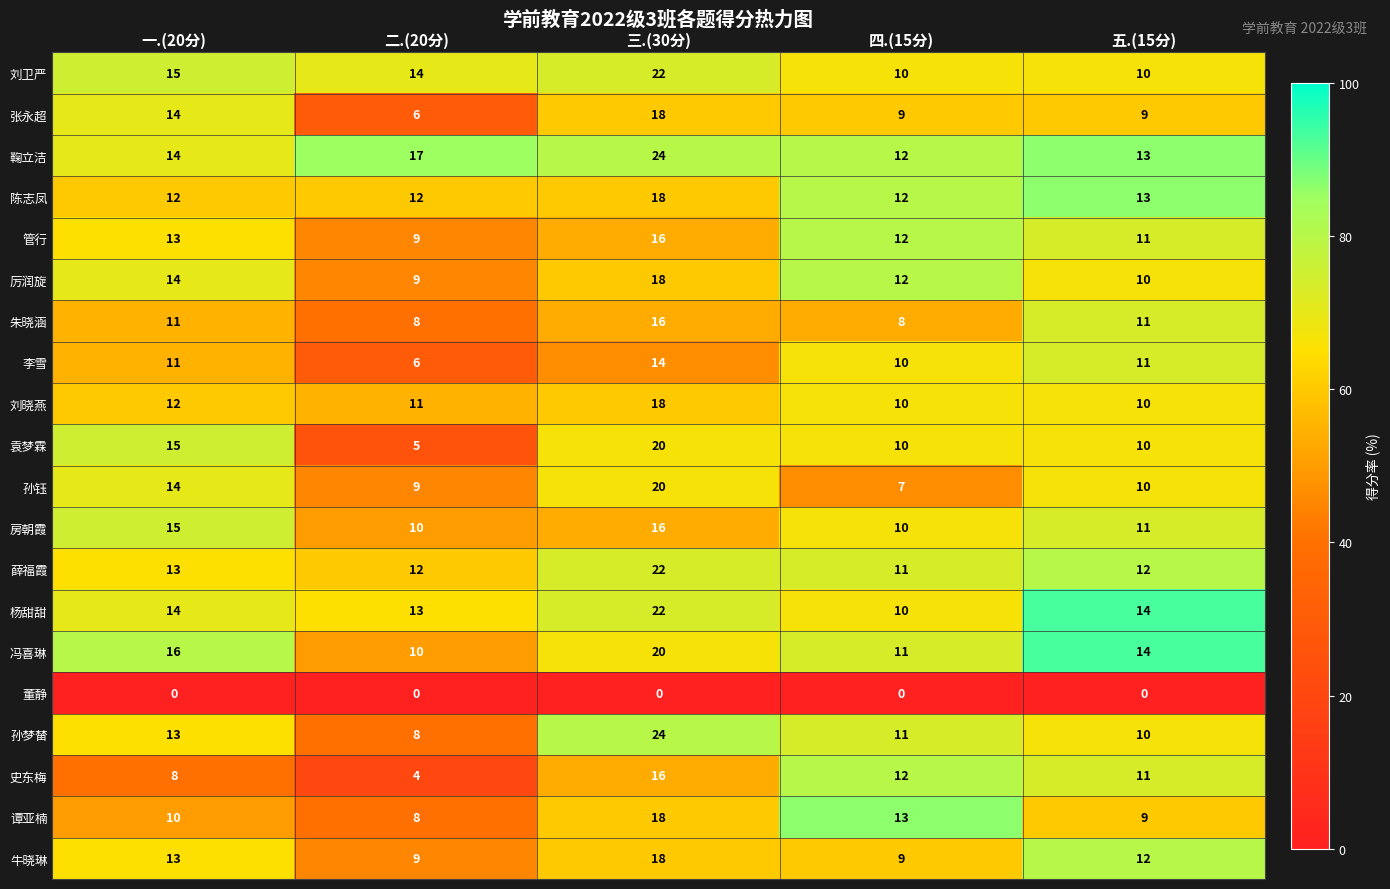

Is it true that 刘卫严 equals 10 at 五.(15分)?

True